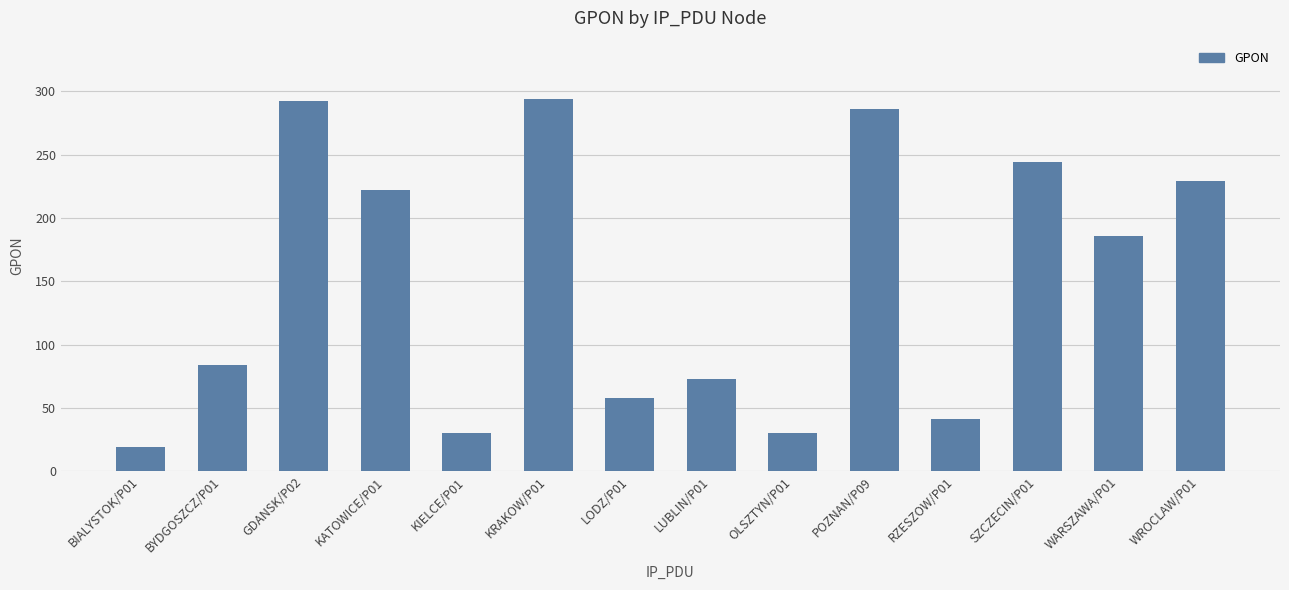

The chart shows a value of 222 at KATOWICE/P01. True or false?

True